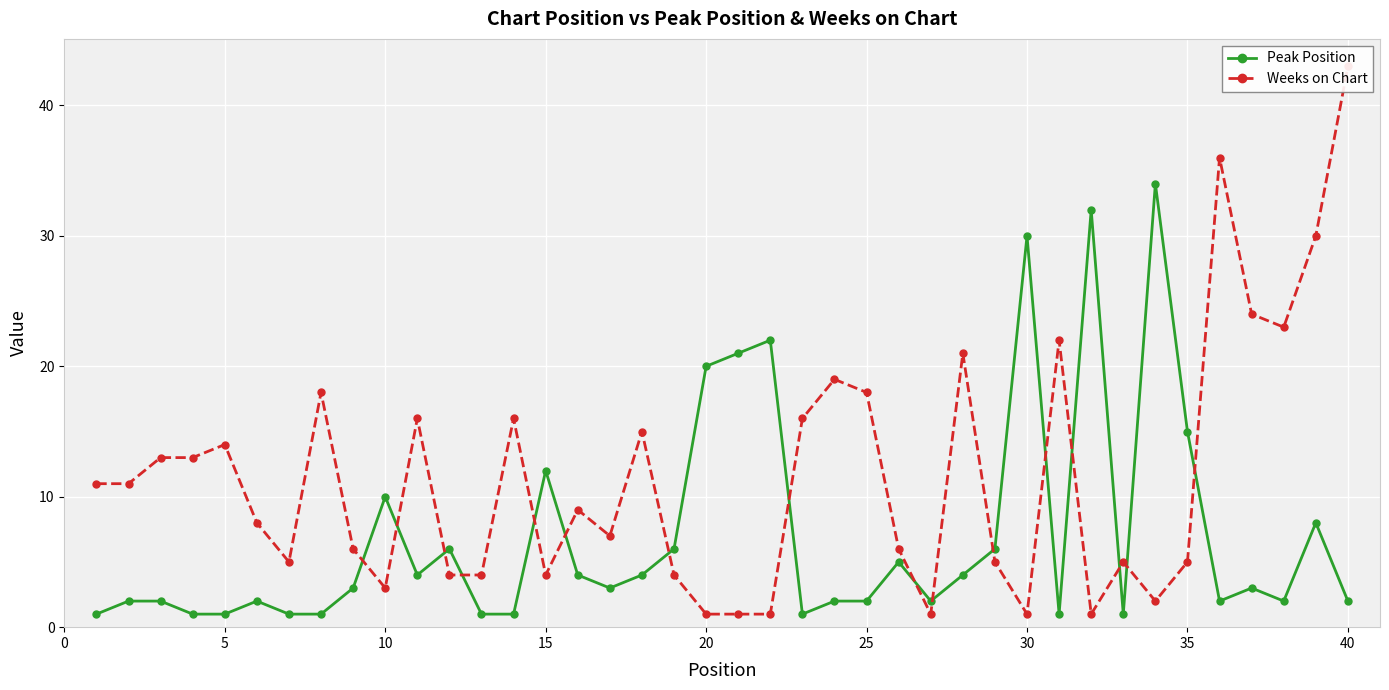

What are all the series names shown in the legend?

Peak Position, Weeks on Chart